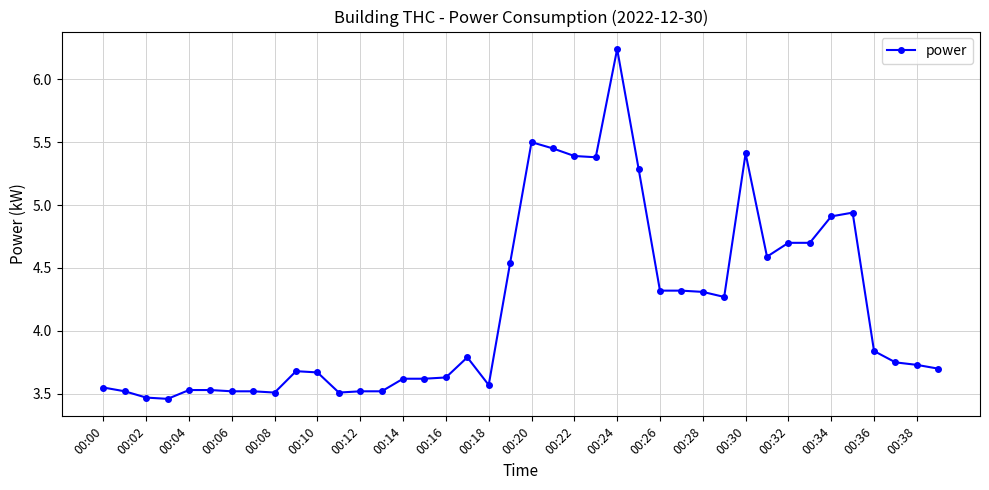

True or false: the data has more than 0 interior local peaks.

True